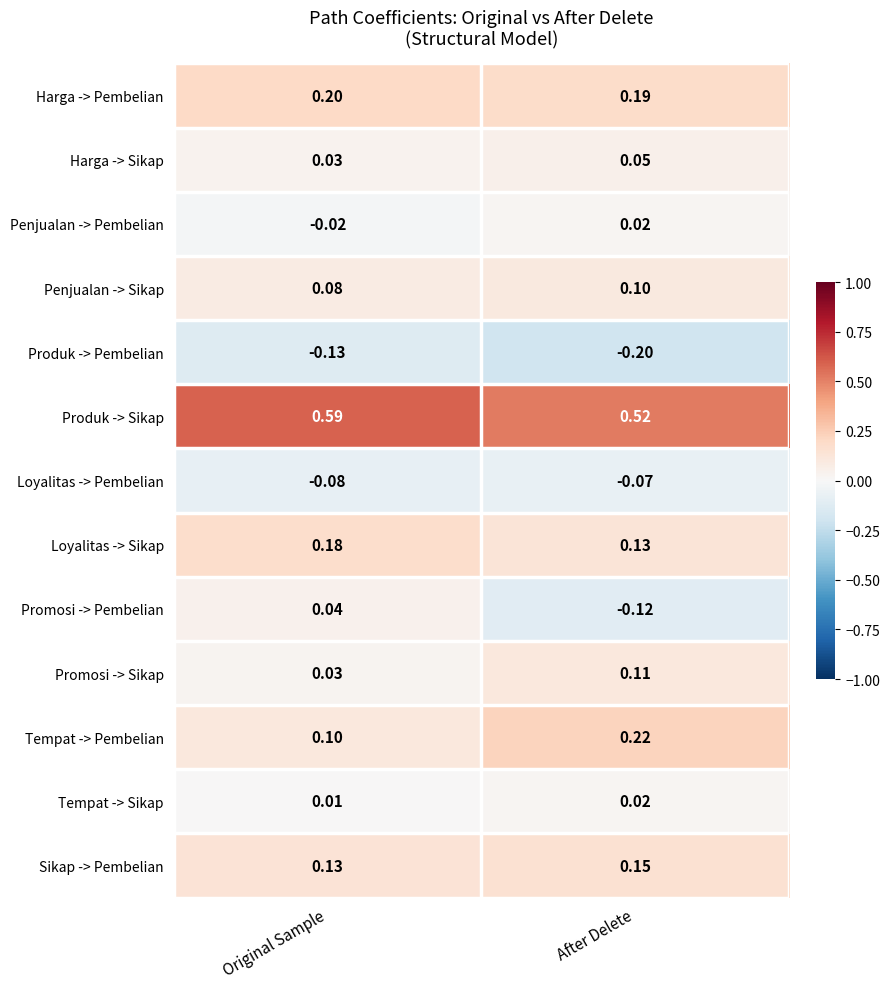

Between Original Sample and After Delete, which series saw the biggest shift?

Promosi -> Pembelian